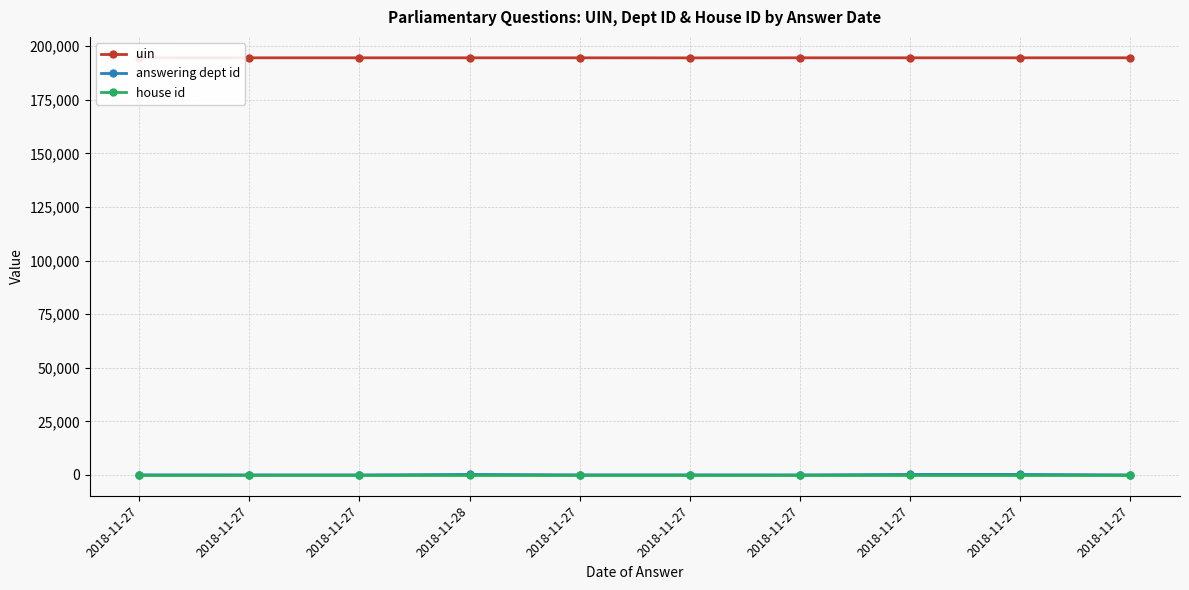

In answering dept id, how many points are lower than both neighbors (excluding endpoints)?

2